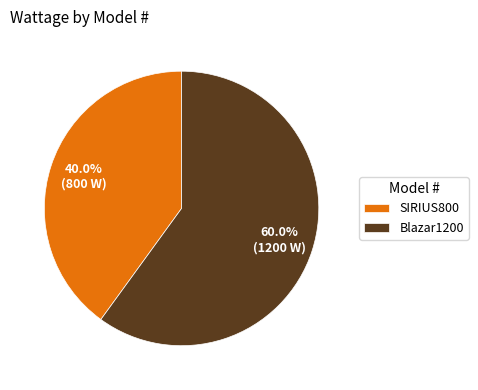

Is it true that Blazar1200 is 71% of the pie?

False